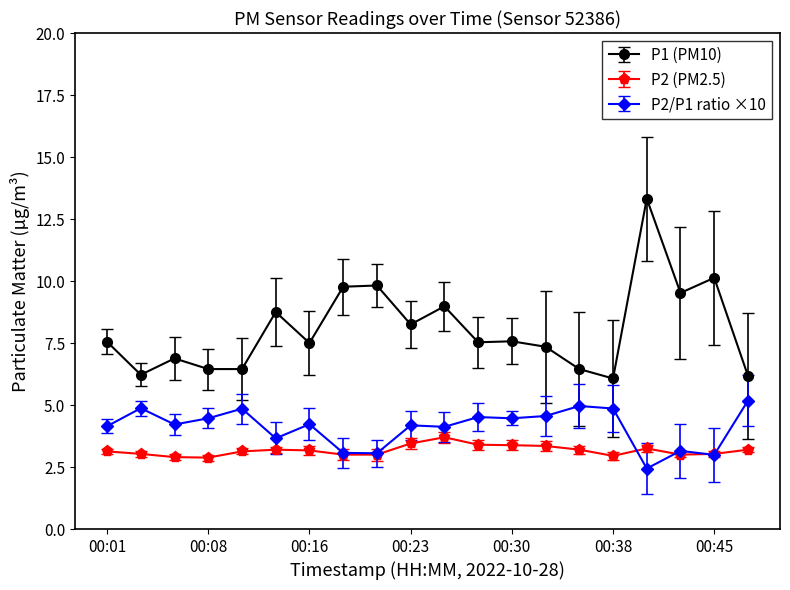

Count the number of categories in the chart.

20